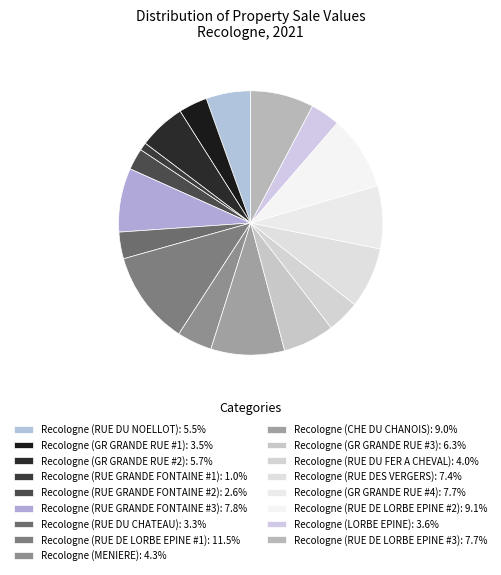

Combined, what portion of the pie is Recologne (CHE DU CHANOIS) and Recologne (RUE DE LORBE EPINE #3)?

16.7%